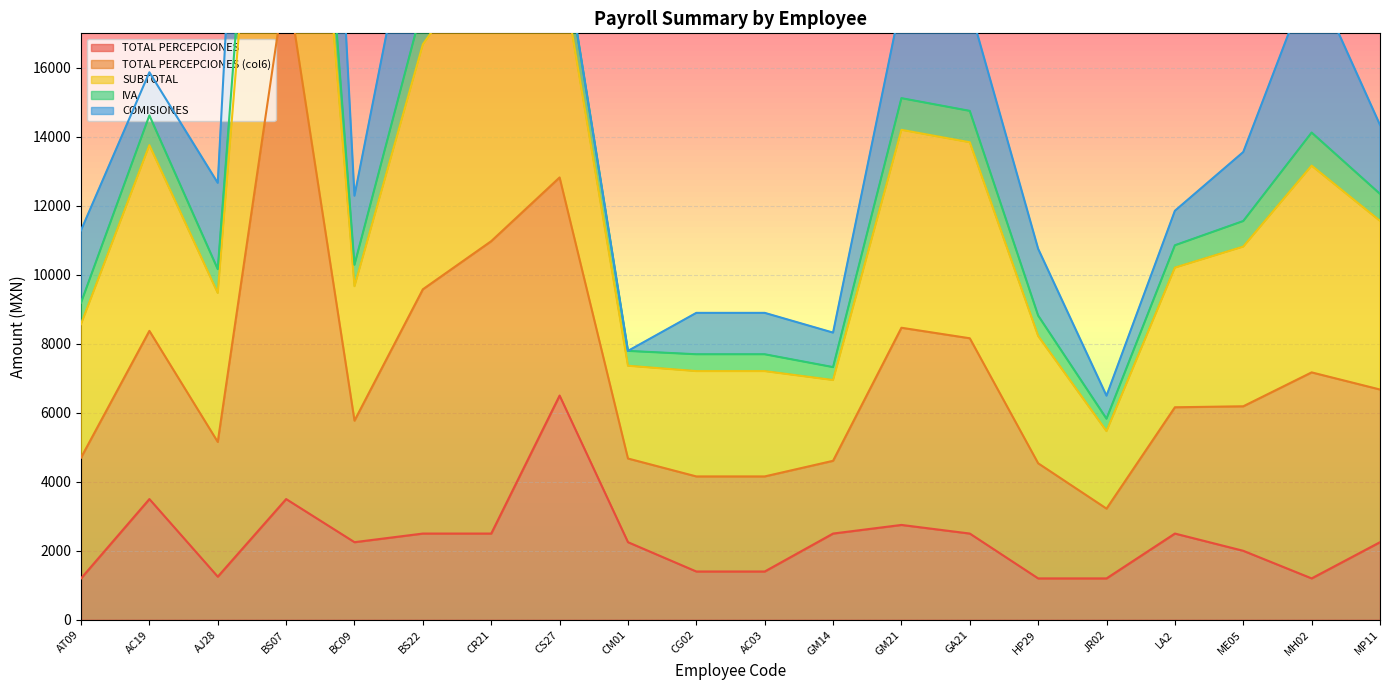

What is the minimum value for TOTAL PERCEPCIONES?

1200